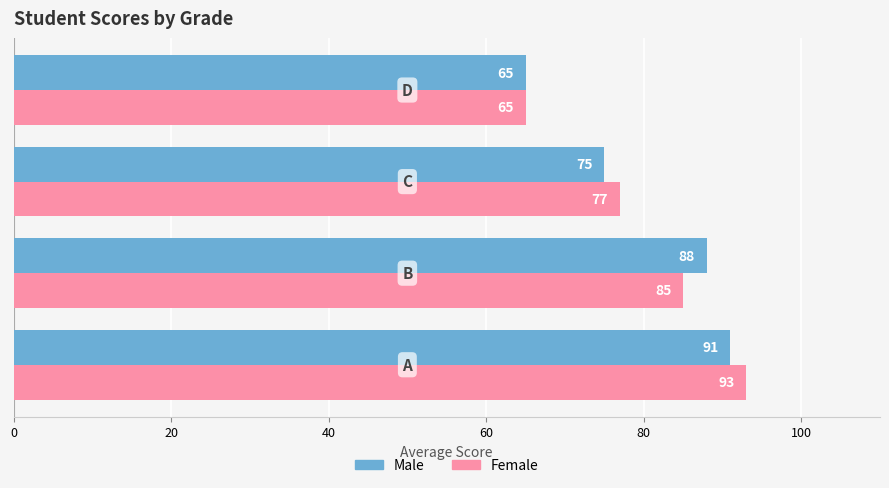

What are all the series names shown in the legend?

Male, Female